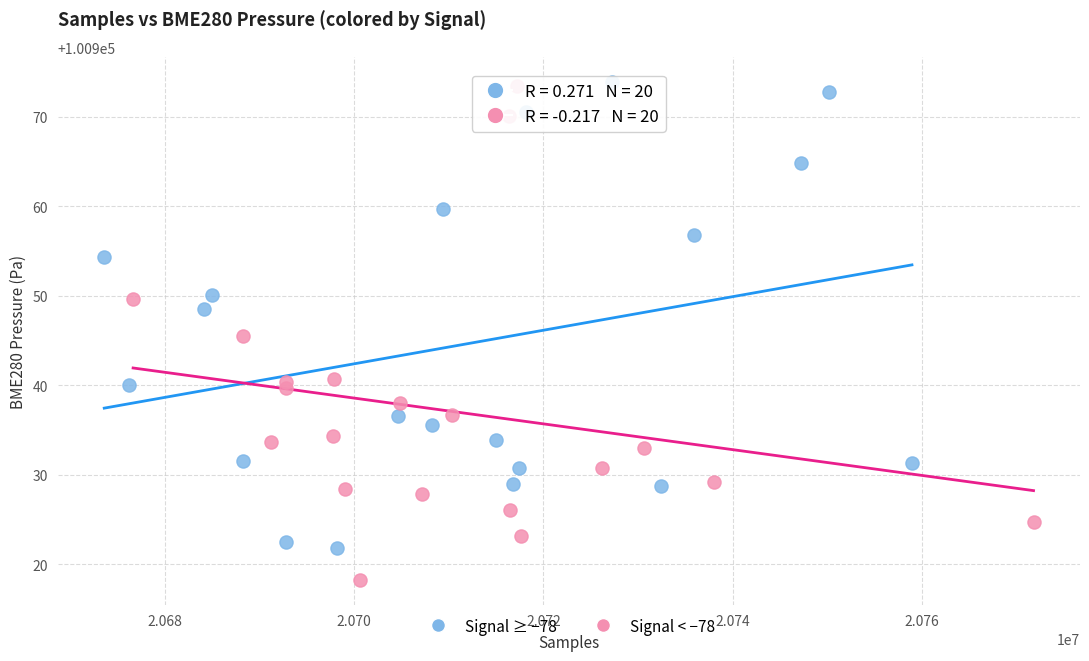

Which series reaches the minimum Y coordinate?

Signal < −78